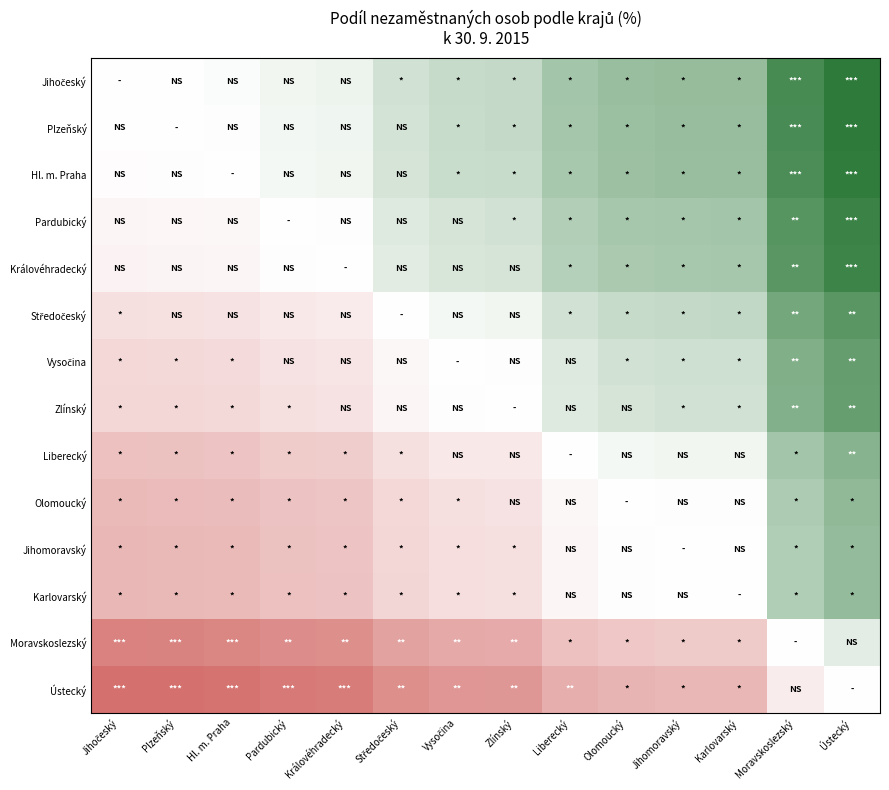

Which has a higher value, Zlínský or Olomoucký?

Olomoucký